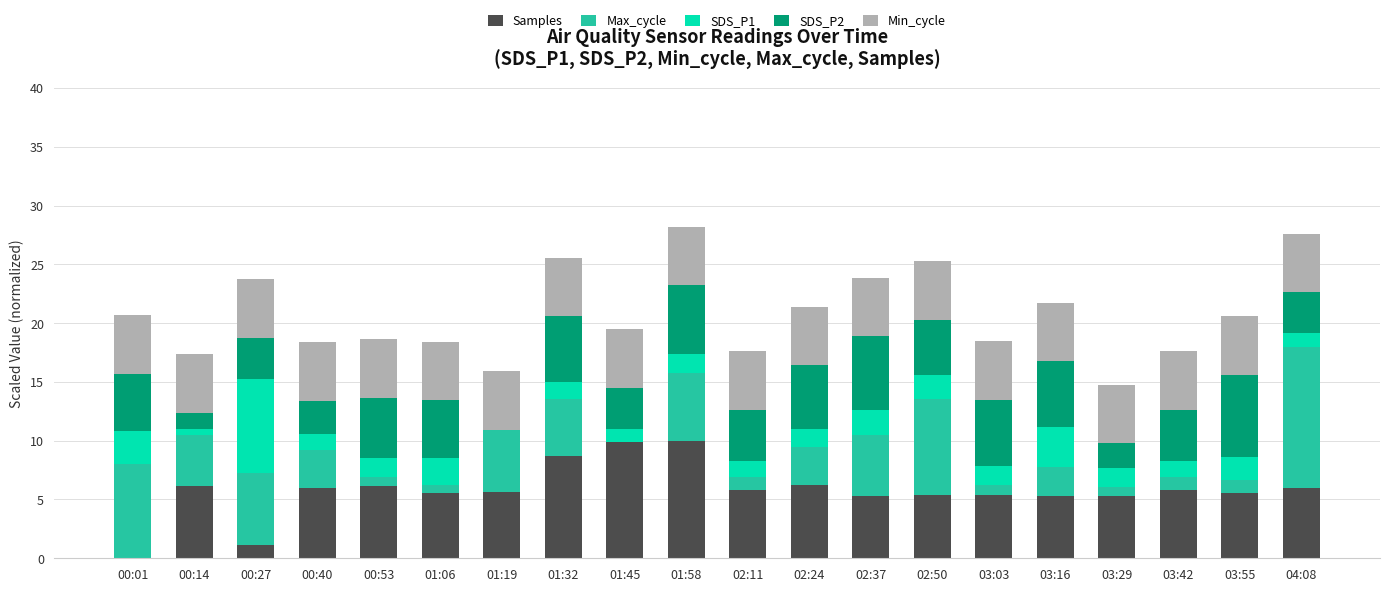

What is the sum of all Samples values?

115.0